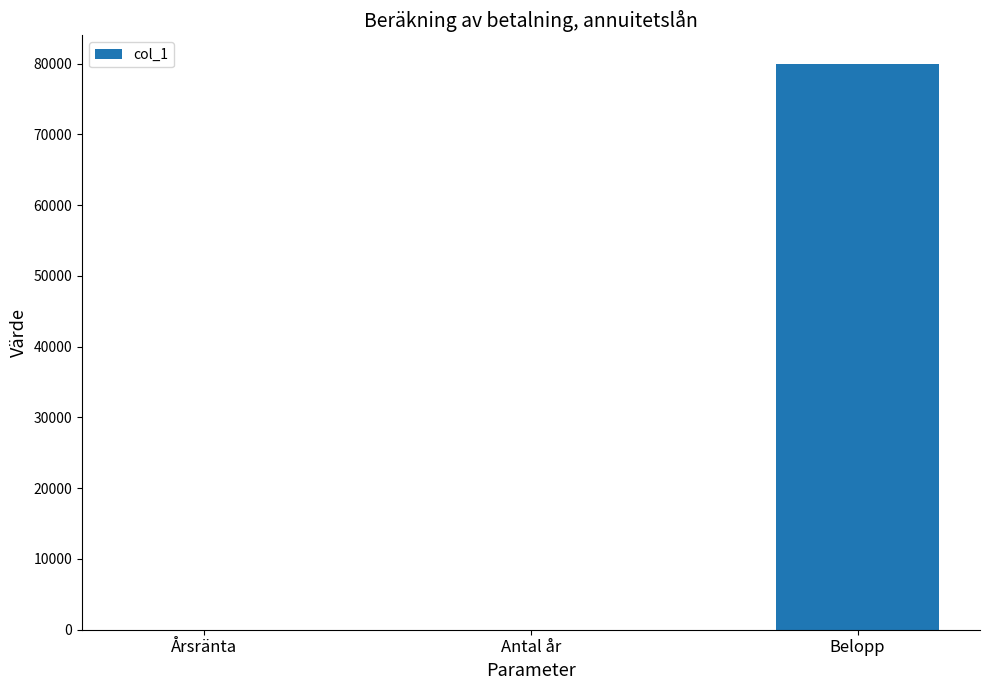

The value at Belopp is 35430.4. True or false?

False